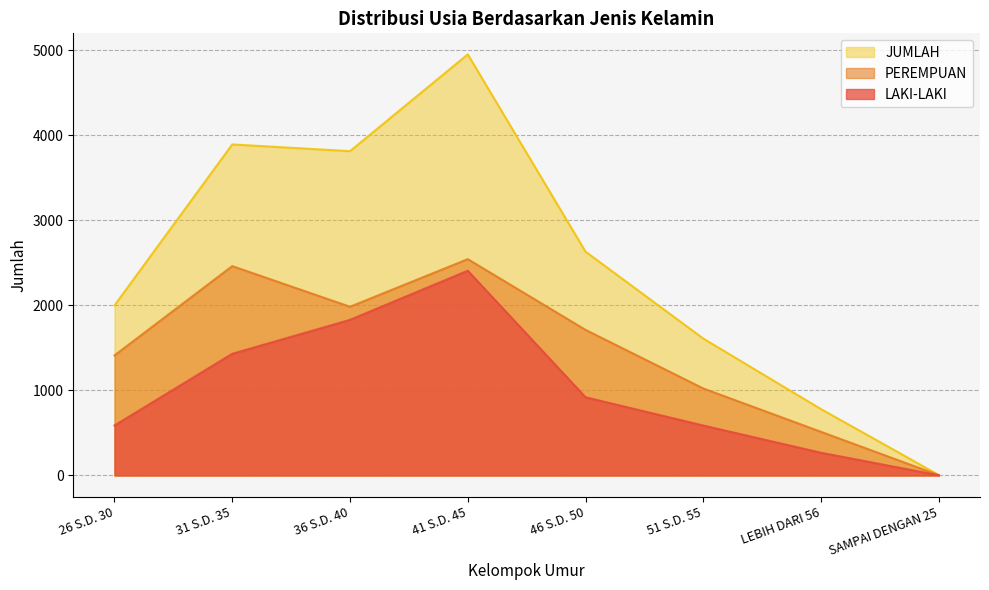

What is the value of the JUMLAH point at the 2nd from the left?

3893